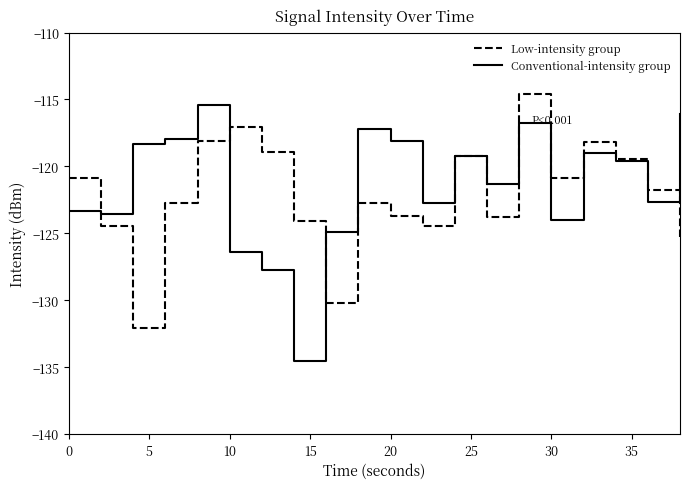

What is the maximum value for Conventional-intensity group?

-115.4